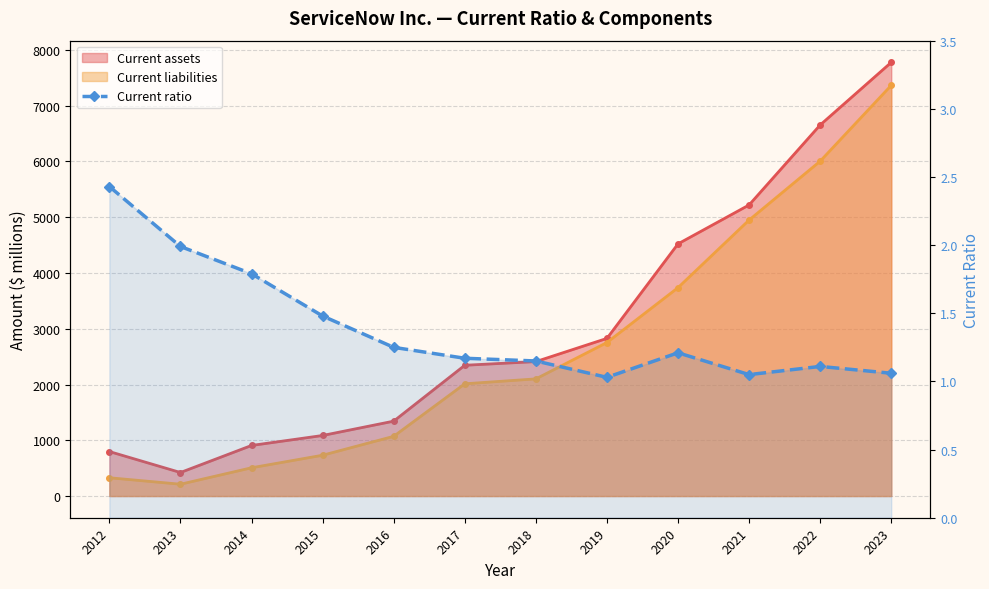

True or false: the data shows 2.5 at 2014.

False